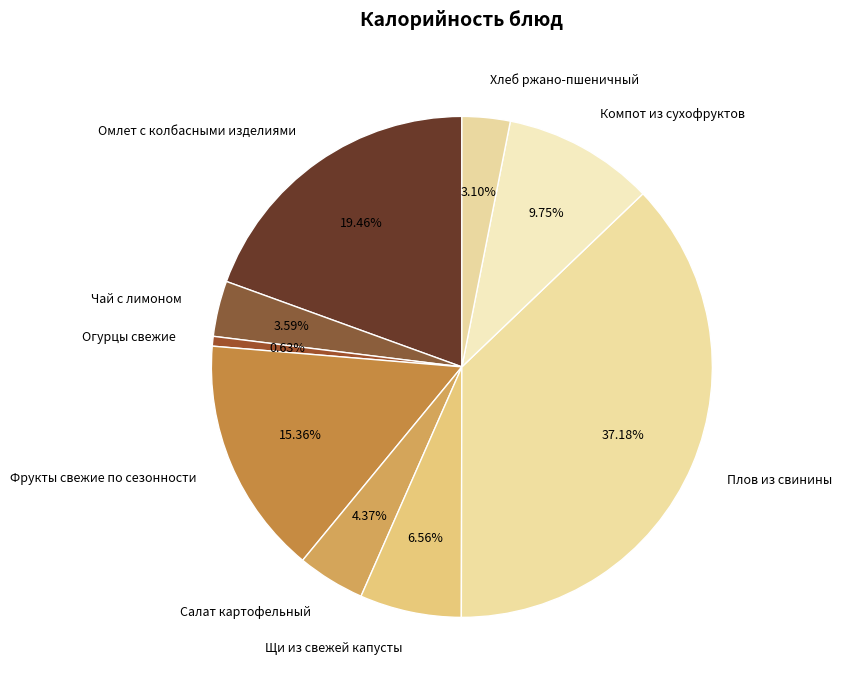

Is there a majority slice in this chart?

No